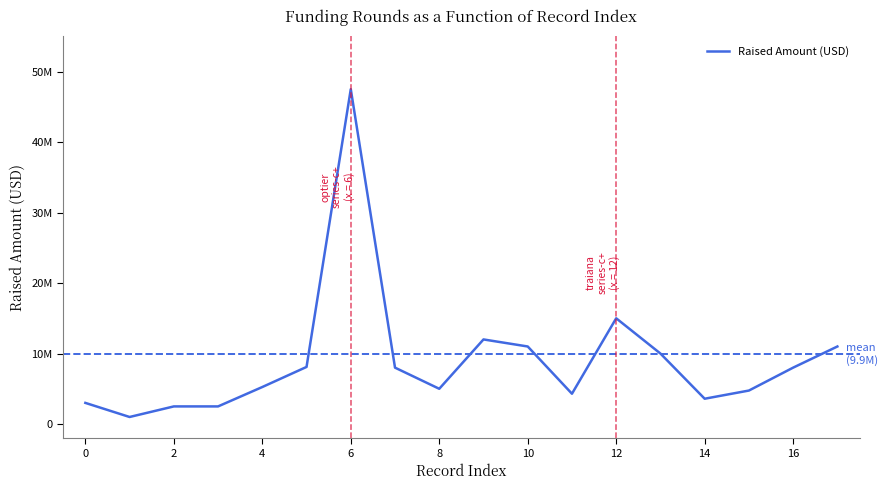

Does the chart display data point markers on the line(s)?

No